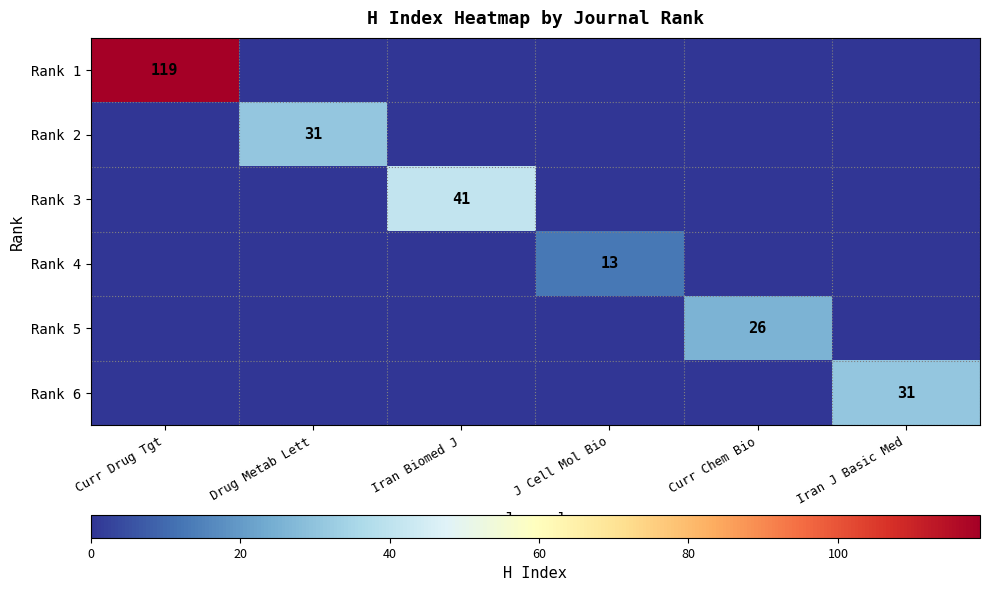

Which label corresponds to the largest value in the chart?

Curr Drug Tgt